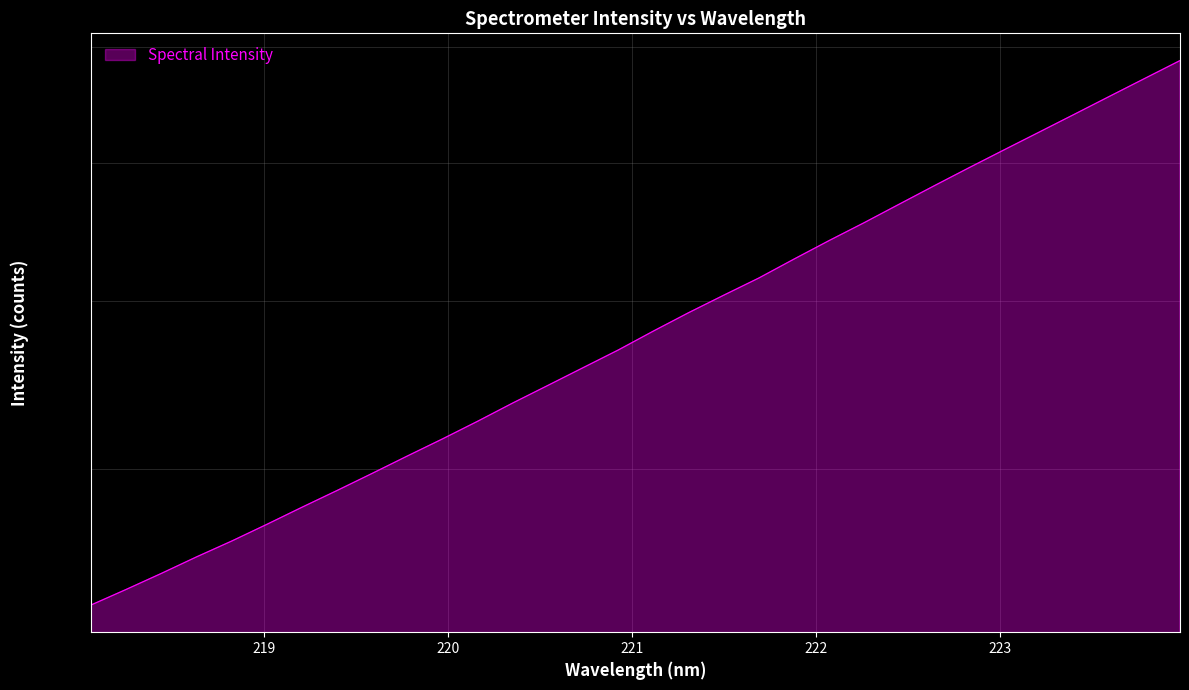

What is the value of the 25th point from the left?

5825.7